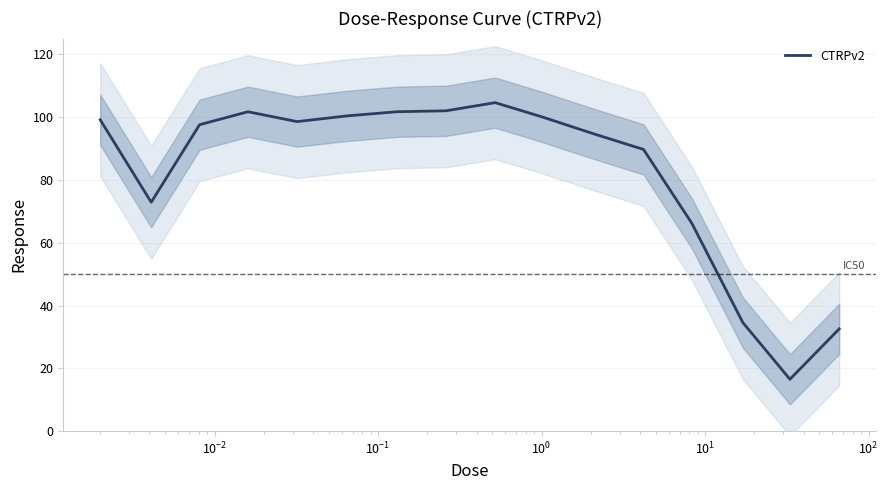

What is the maximum value for CTRPv2?

104.6